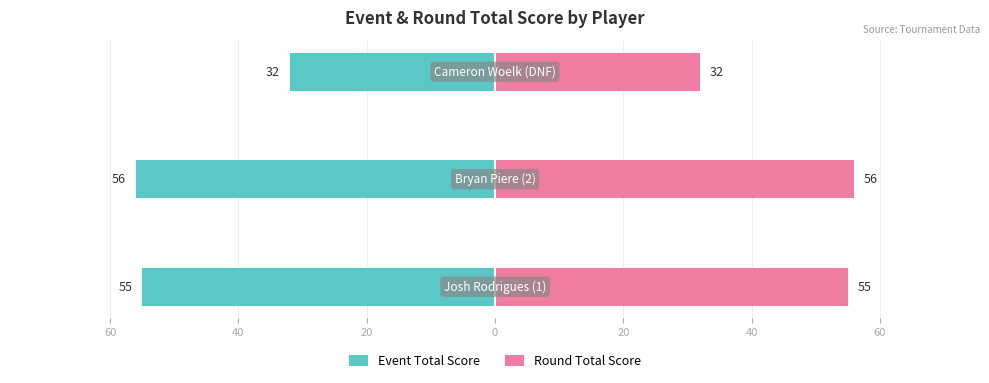

Is it true that Round Total Score equals 86 at 80?

False